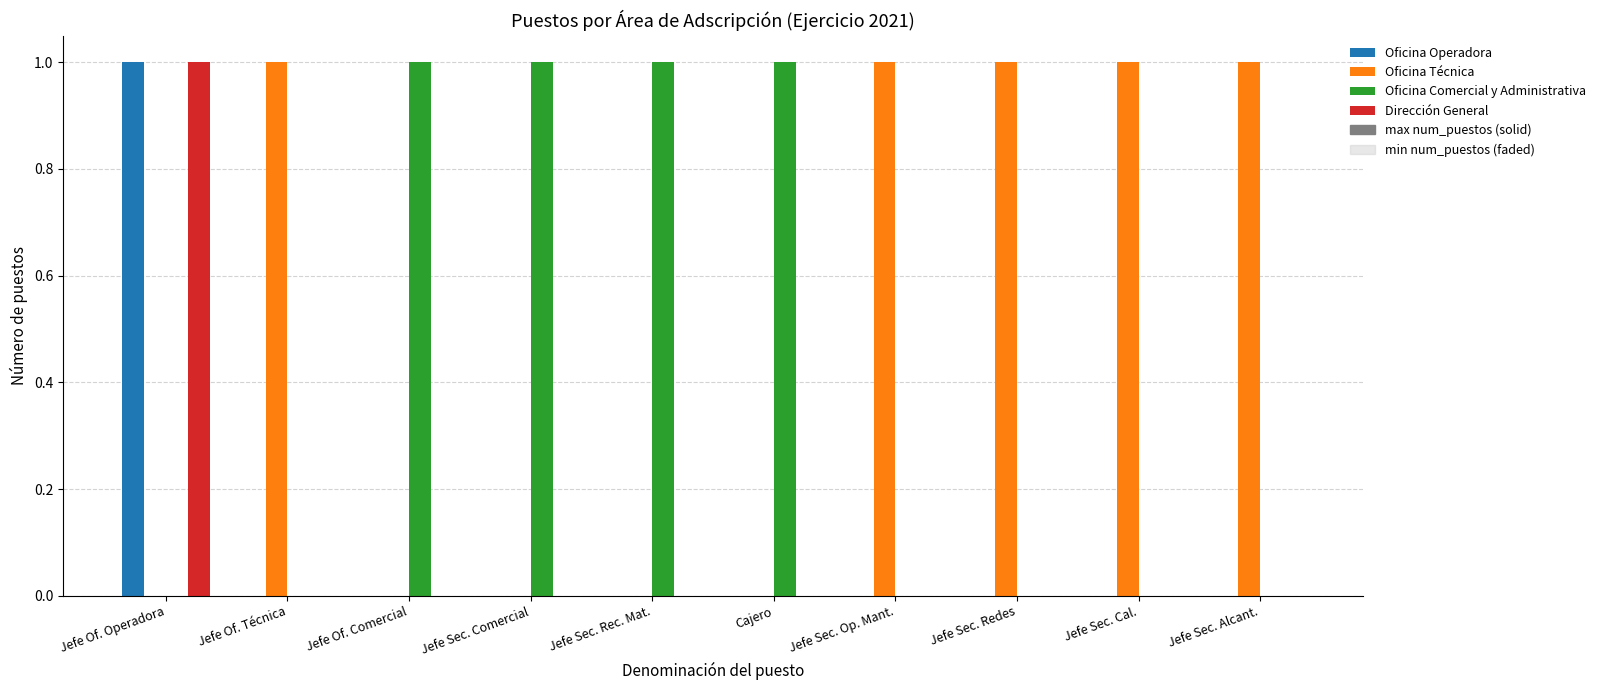

Between Jefe Sec. Op. Mant. and Jefe Sec. Alcant., which series saw the biggest shift?

Oficina Operadora